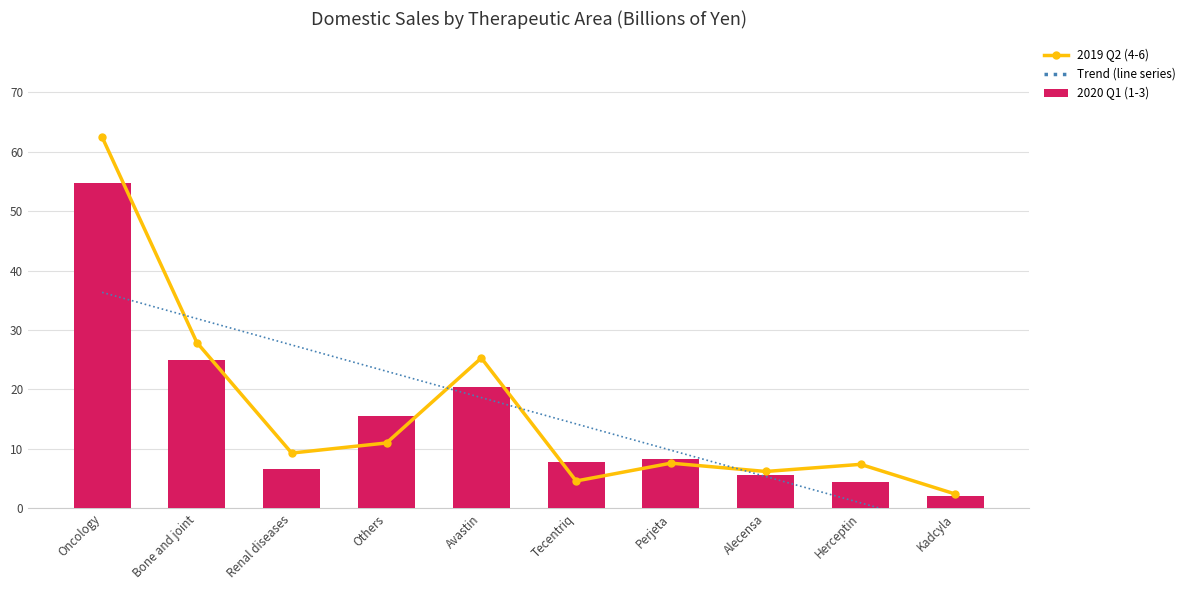

What is the difference between the maximum and minimum values in the 2020 Q1 (1-3) series?

52.6